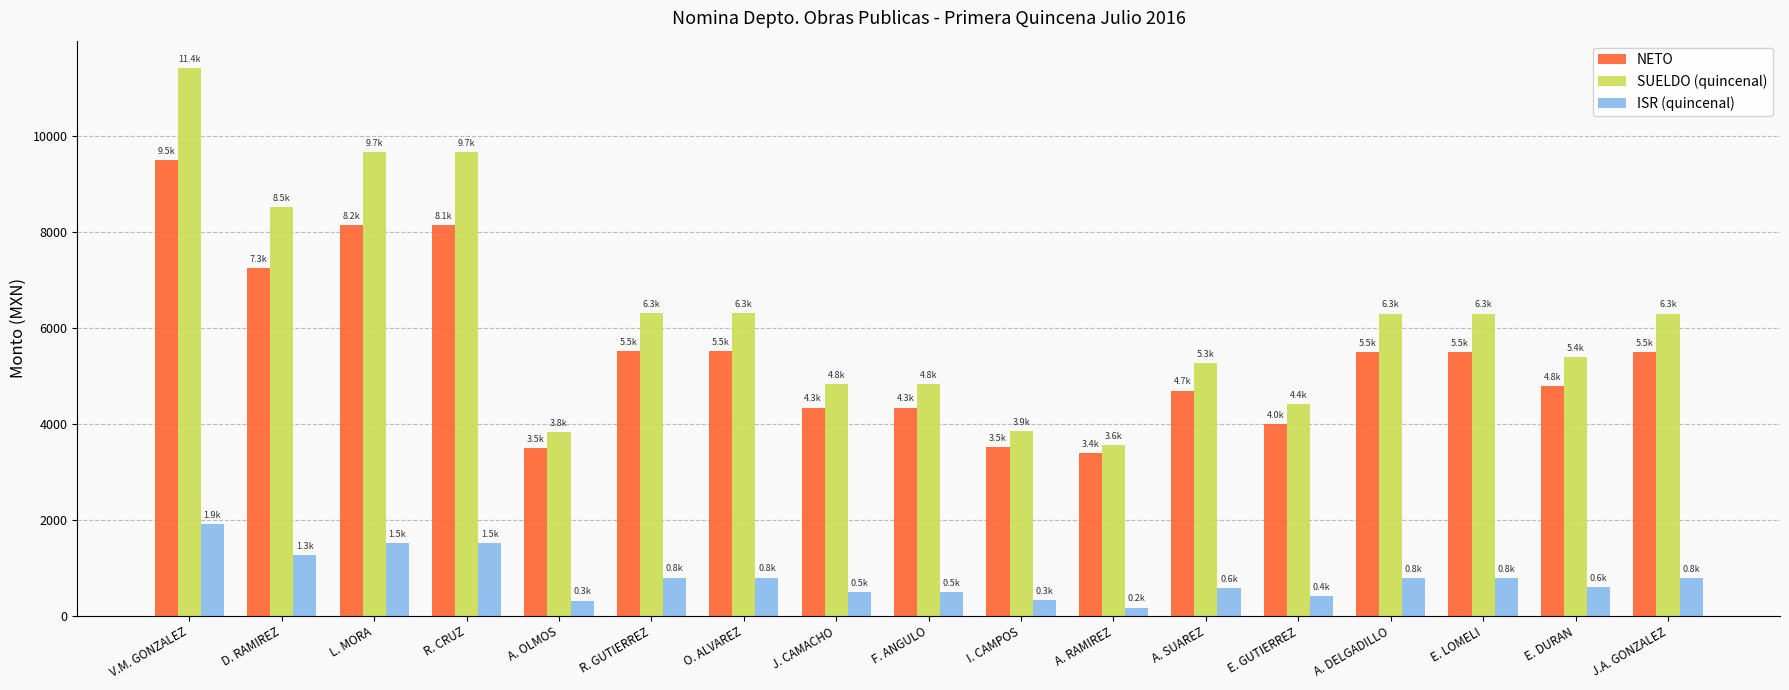

Which series has the largest total across all categories?

SUELDO (quincenal)